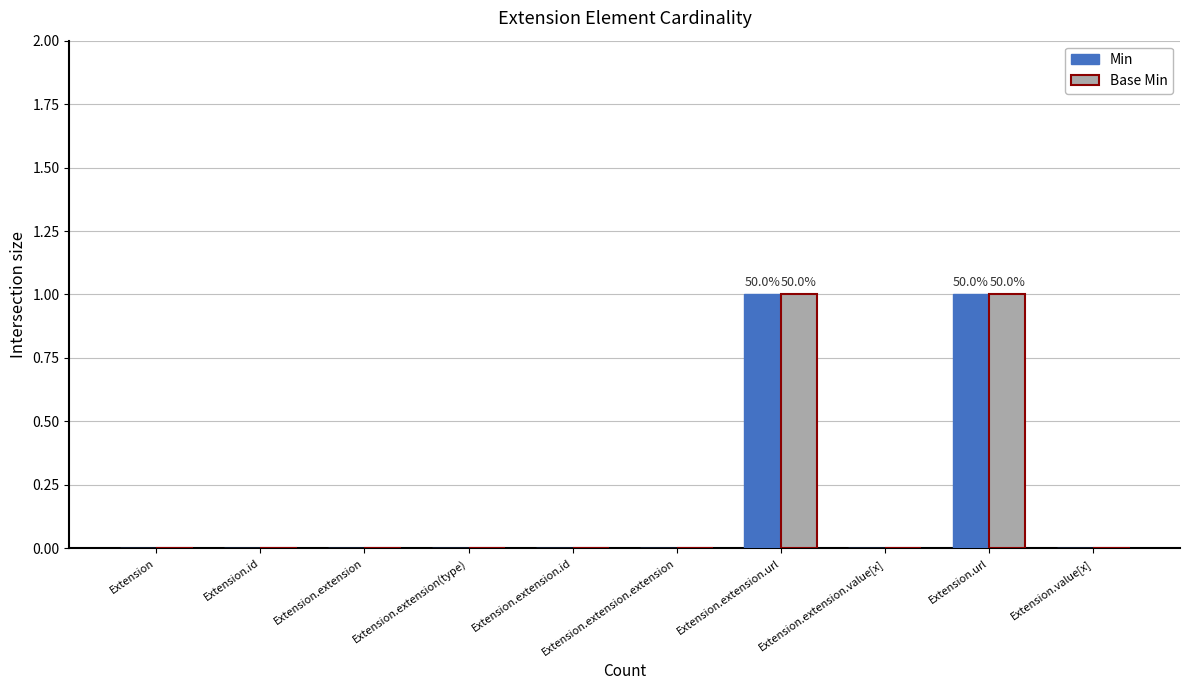

The value of Base Min at Extension.extension.url is 0. True or false?

False